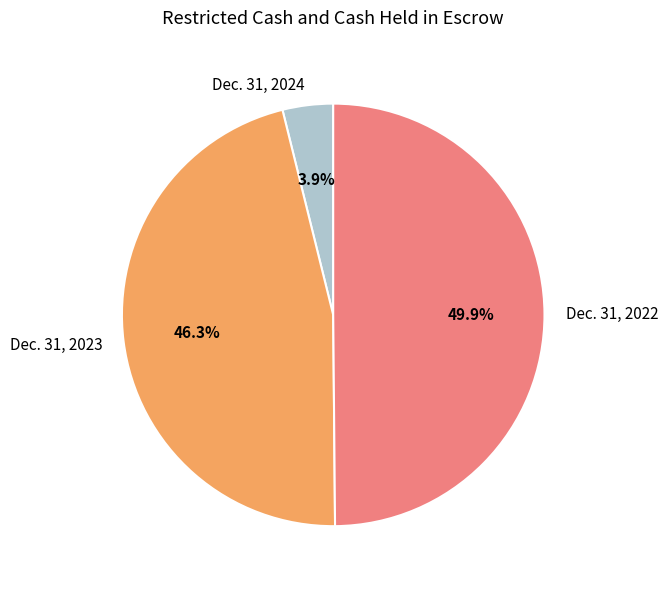

To the nearest percent, what is the combined percentage of Dec. 31, 2023 and Dec. 31, 2022?

96%